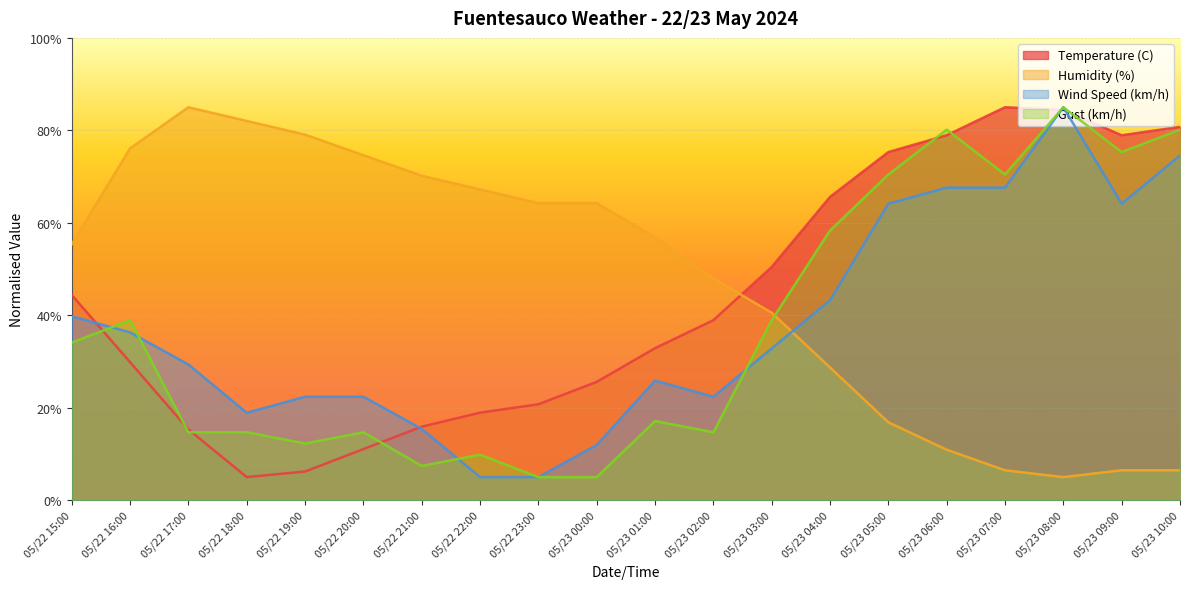

What is the label of the 16th point from the right?

05/22 19:00